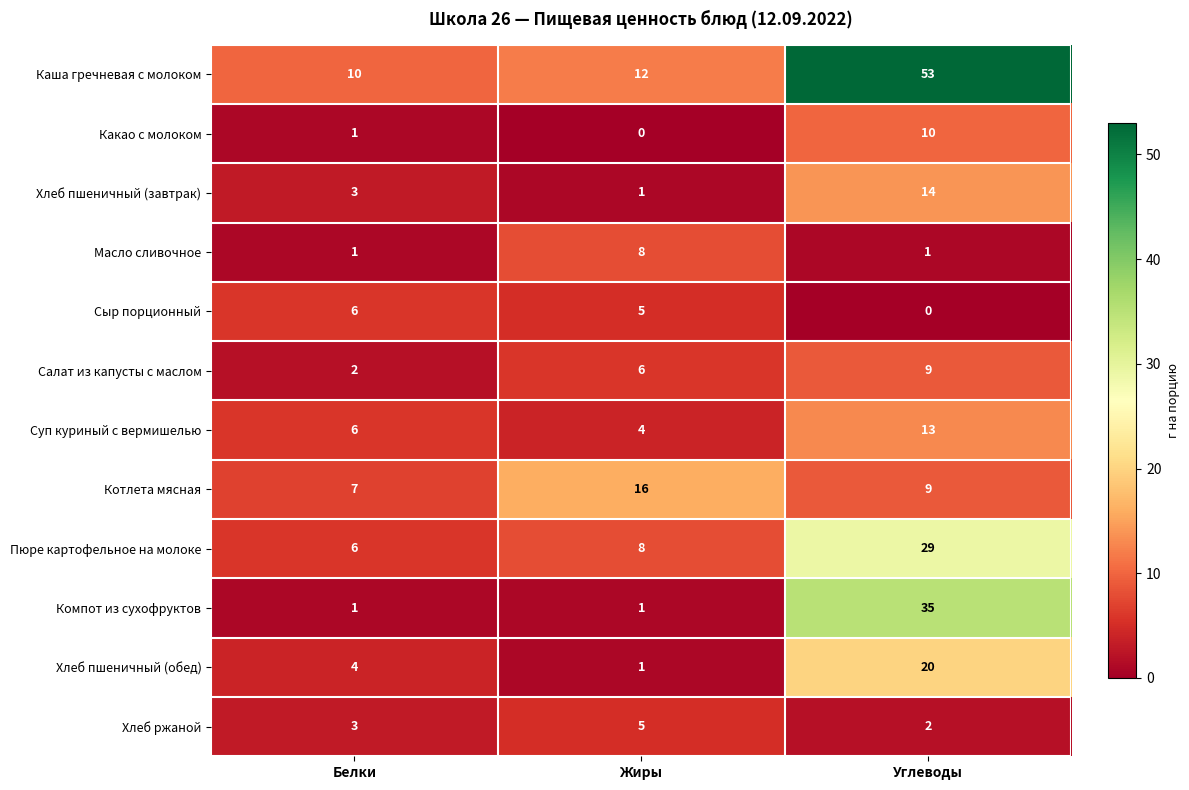

Which series has the largest total across all categories?

Каша гречневая с молоком